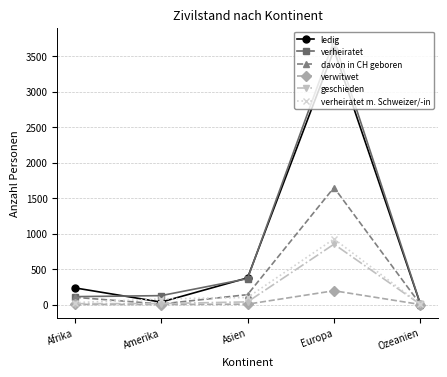

At which label is ledig closest to 1793?

Asien